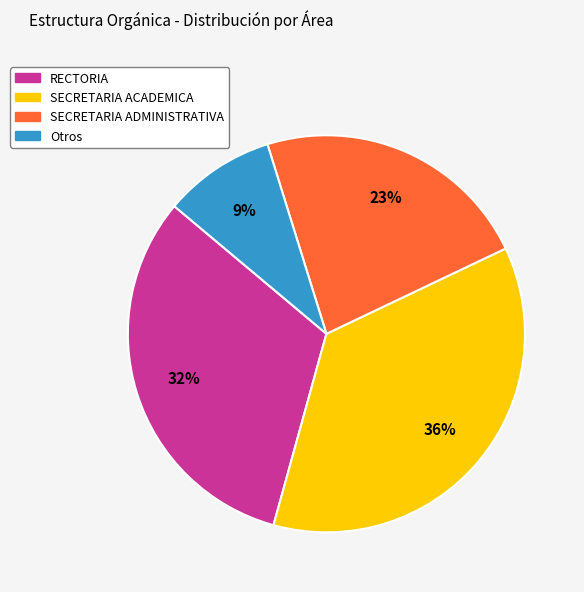

How many segments does this pie chart have?

4